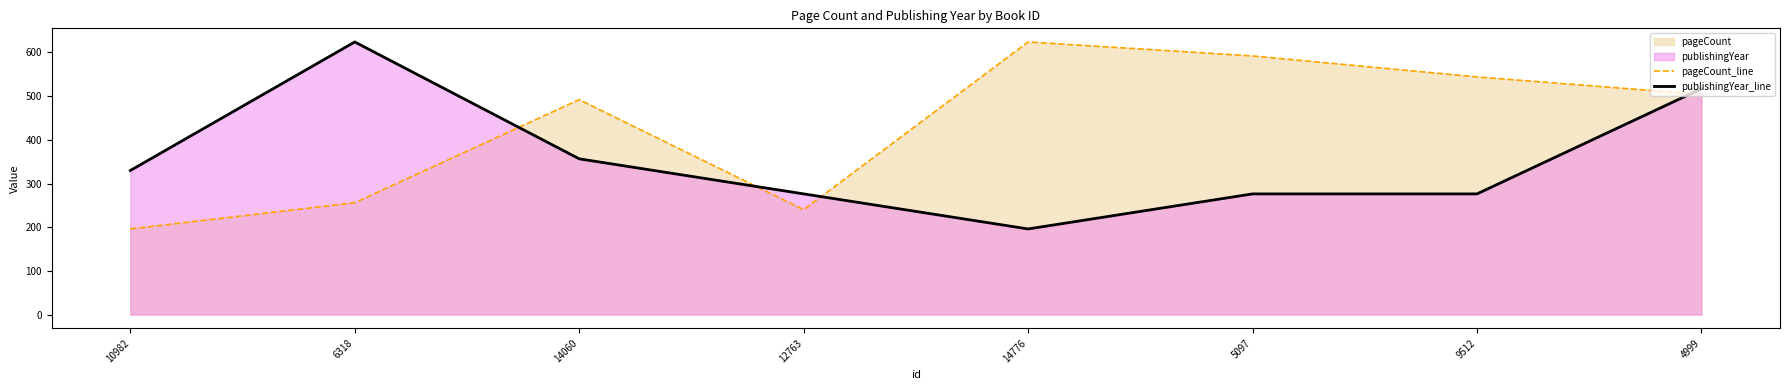

What is the label of the 2nd point from the left?

6318